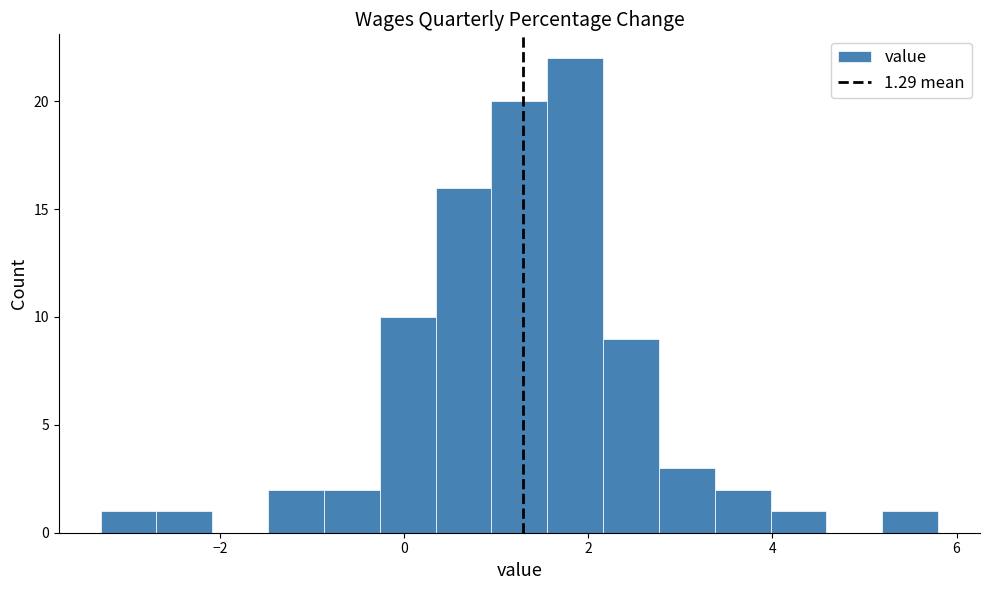

Read against the x-axis, roughly where is the centre of the tallest bar?

1.8